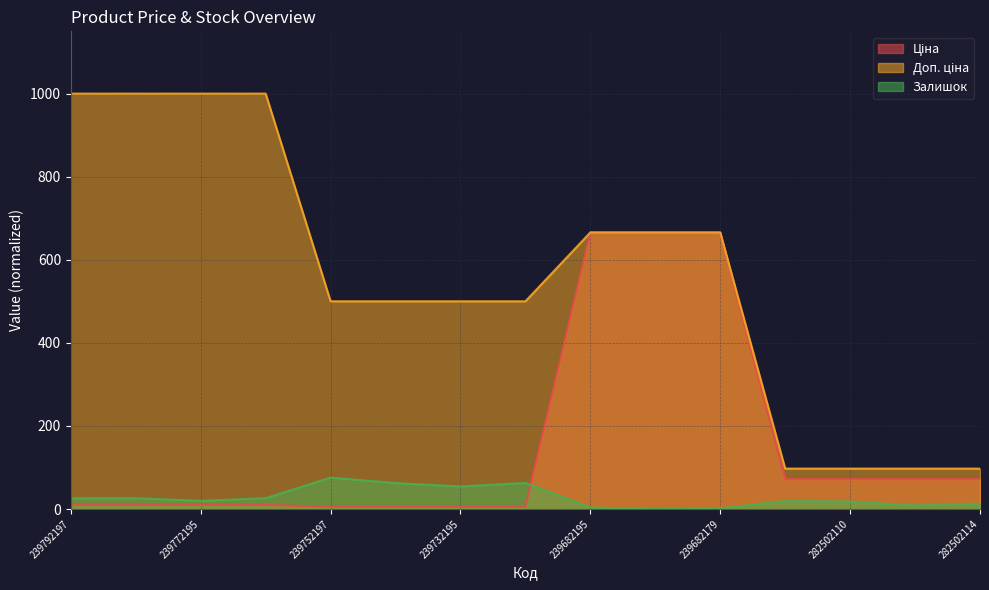

How many data points in Ціна are above 10?

7